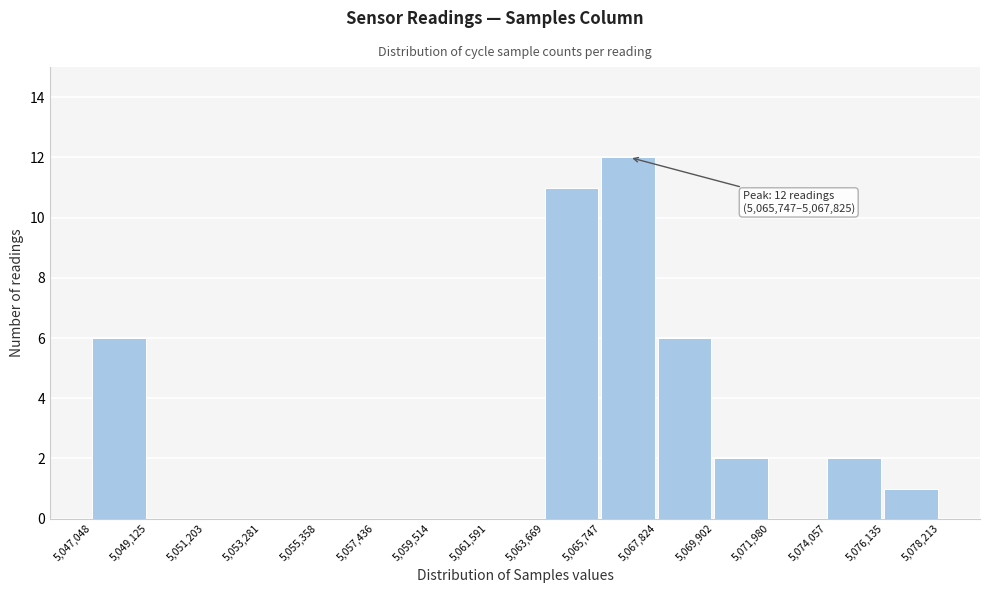

Over which range of the x-axis is the bar tallest?

5,065,747 to 5,067,824